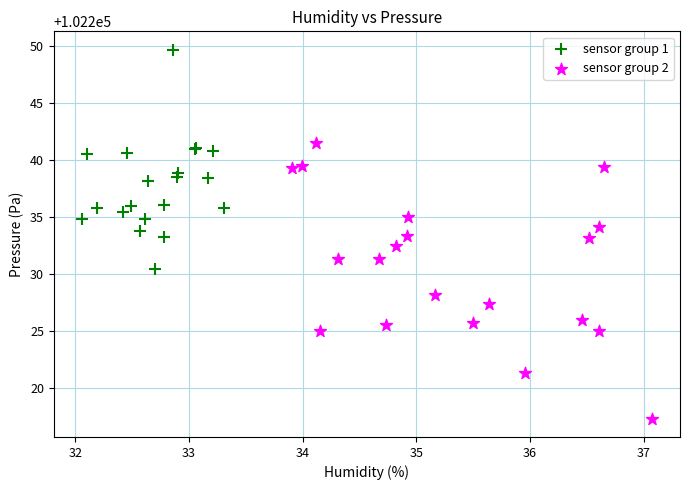

Which series reaches the minimum Y coordinate?

sensor group 2